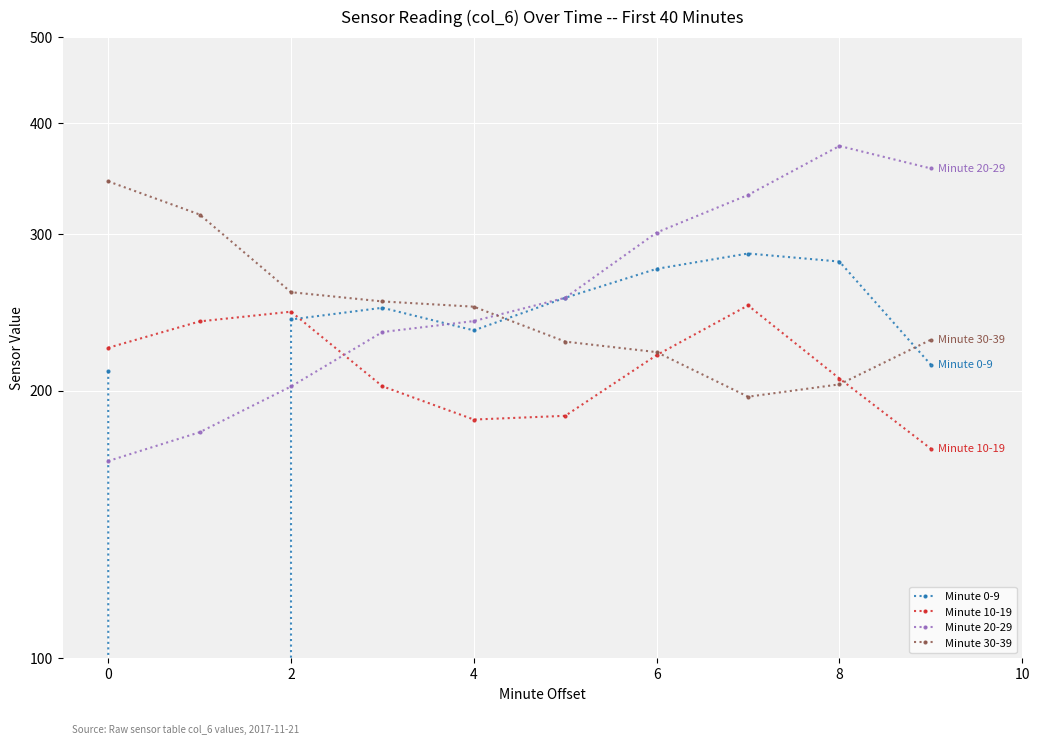

What are all the series names shown in the legend?

Minute 0-9, Minute 10-19, Minute 20-29, Minute 30-39